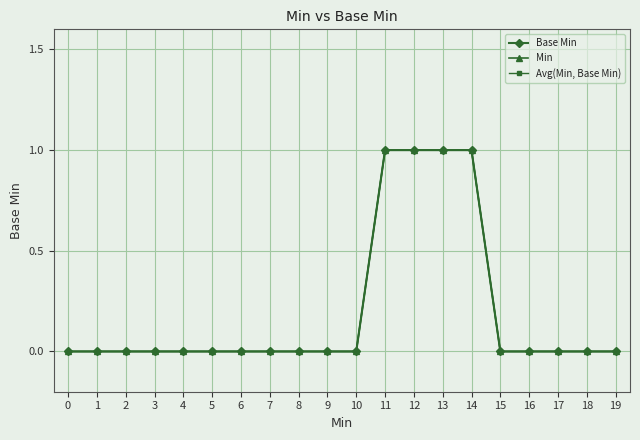

Does the chart have visible grid lines?

Yes